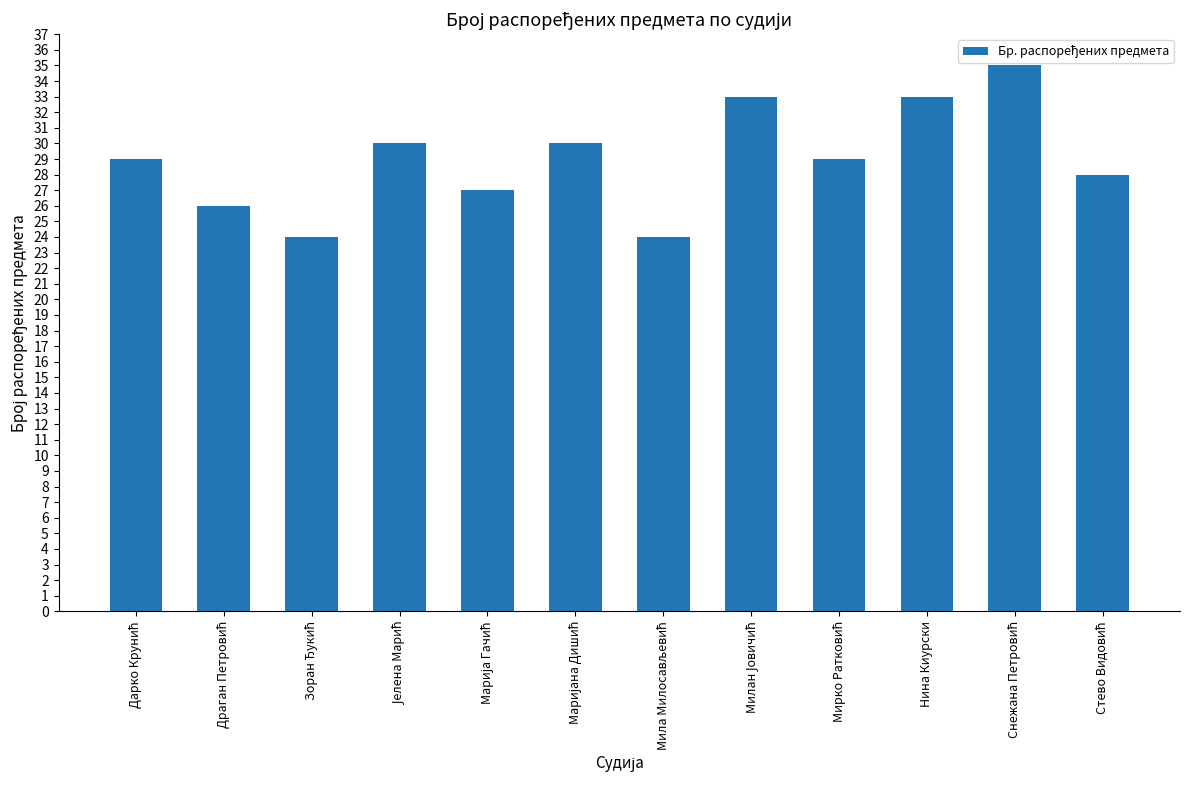

What is the difference between the maximum and minimum values?

11